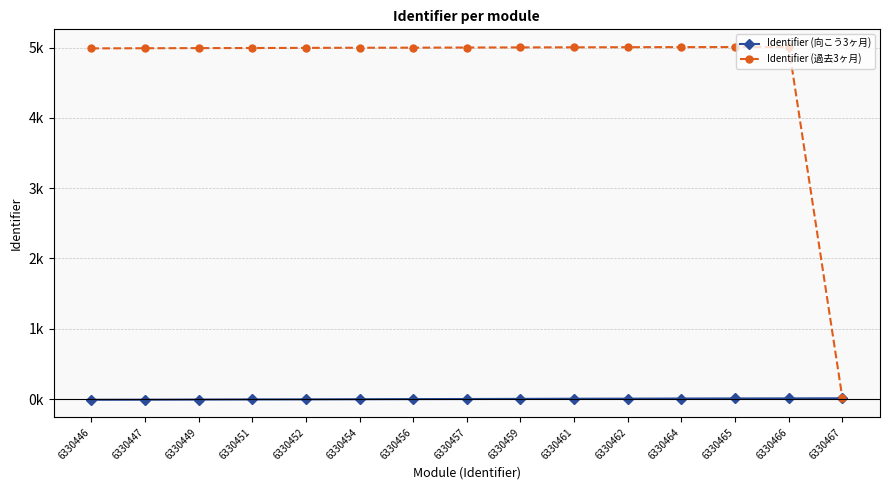

True or false: Identifier (向こう3ヶ月) has more than 2 interior local peaks.

False